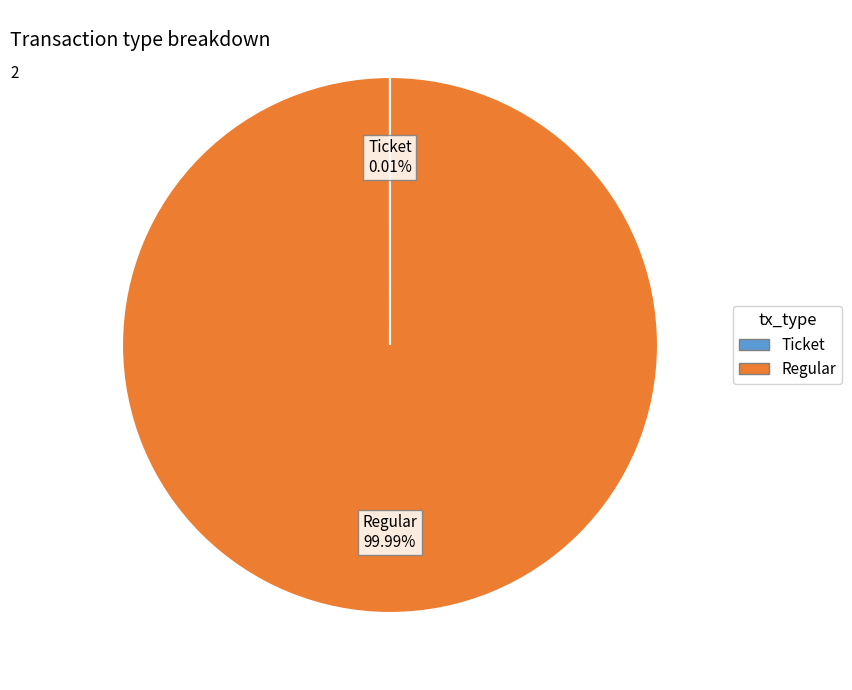

Is there any slice that represents more than half of the pie?

Yes